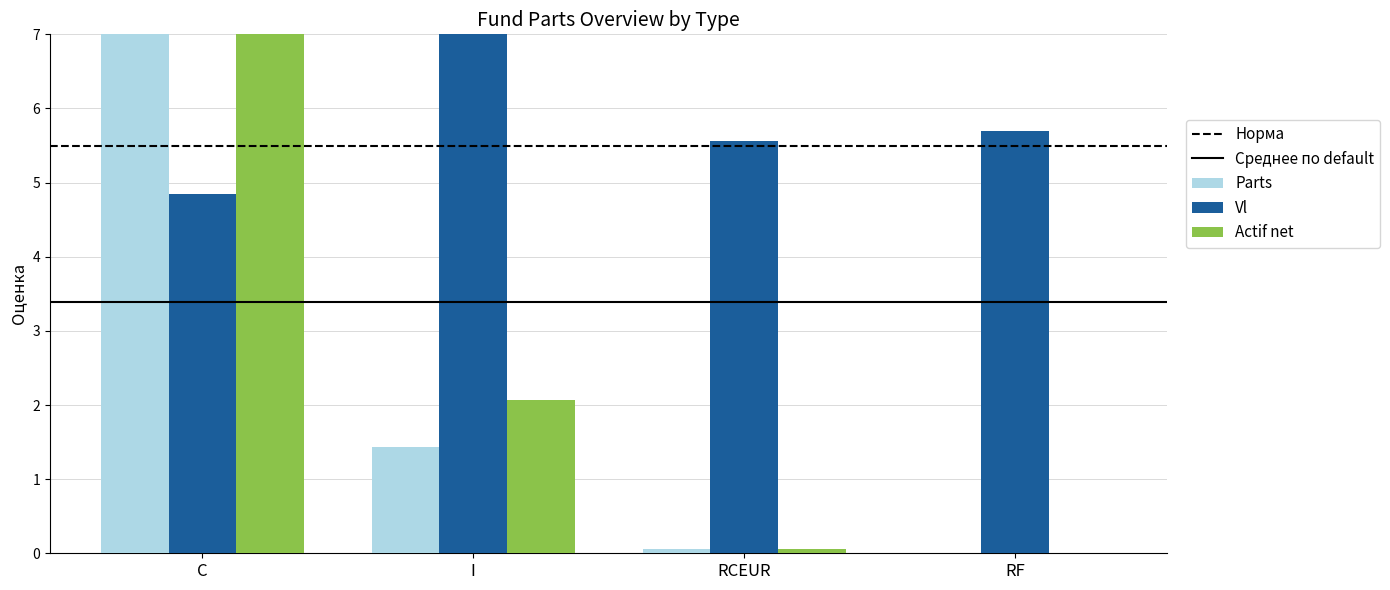

What is the maximum value for Vl?

7.0